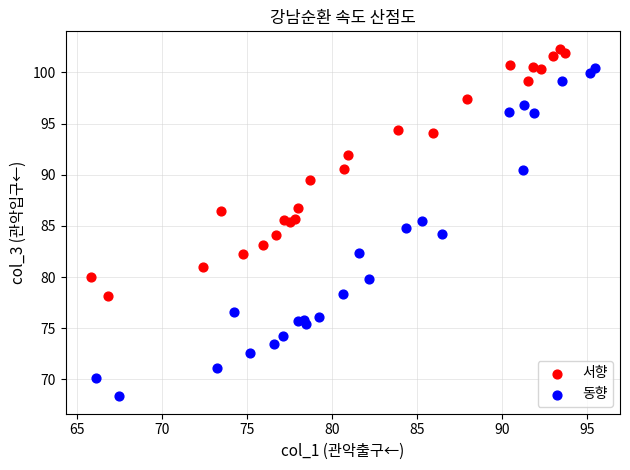

Which series contains the highest Y value?

서향